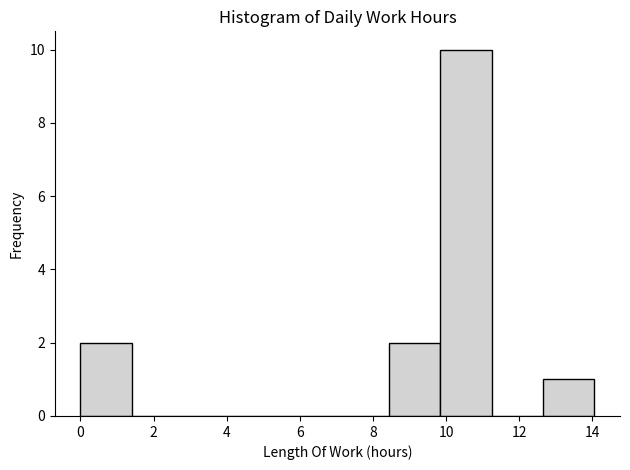

How tall is the bar that spans 8.4 to 9.8 on the x-axis? Neither the bar edges nor the heights are printed on the chart, so give them approximately, as read against the axes.

2